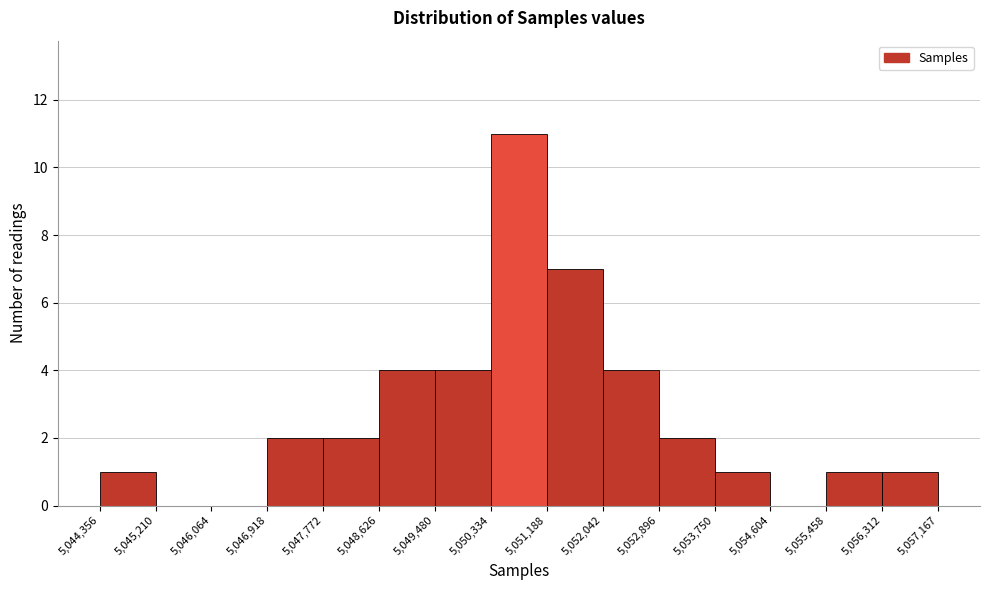

What is the height of the bar covering 5,050,334 to 5,051,188 on the x-axis? The values are not printed on the chart, so give them approximately, as read against the axis.

11